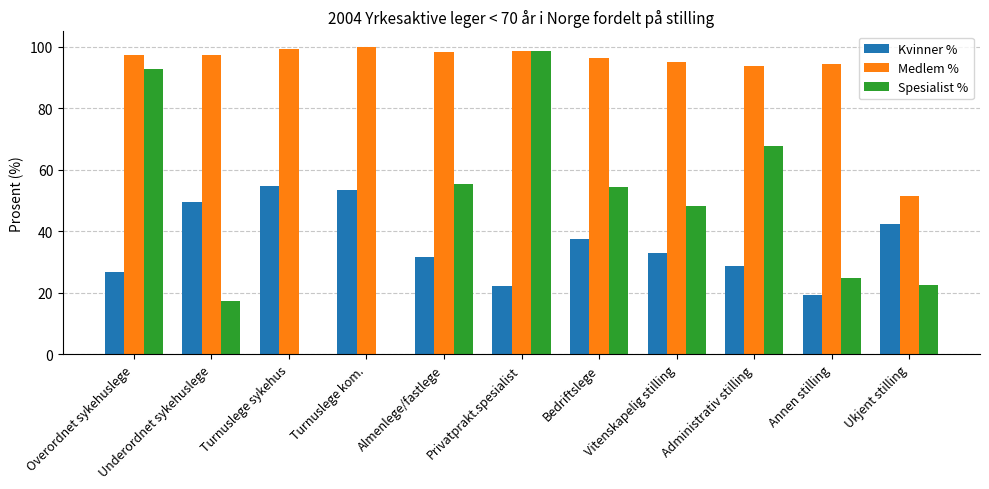

The Kvinner % series shows 21.5 at Turnuslege sykehus. True or false?

False